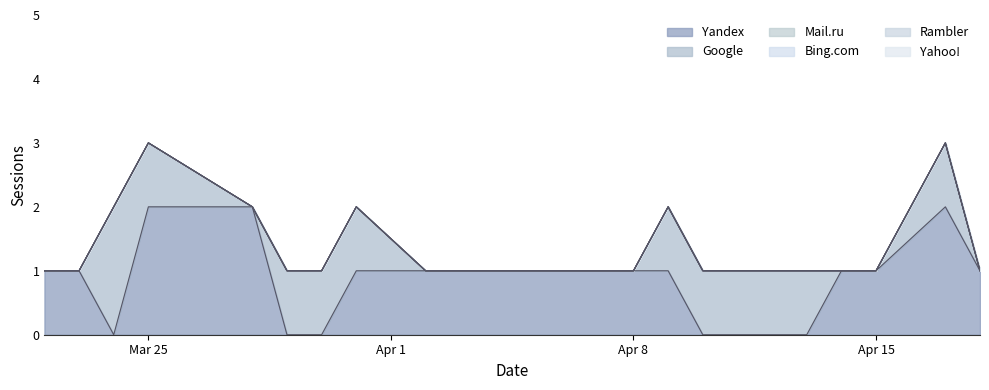

Which series changed the most between 2024-03-29 and 2024-03-28?

Yandex